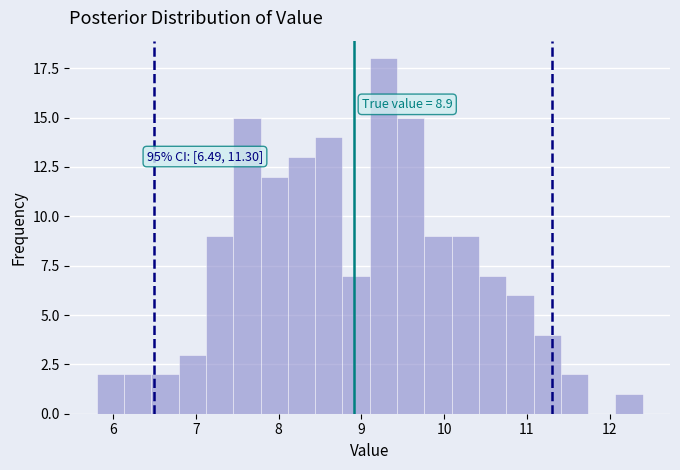

Read against the x-axis, roughly where is the centre of the tallest bar?

9.3